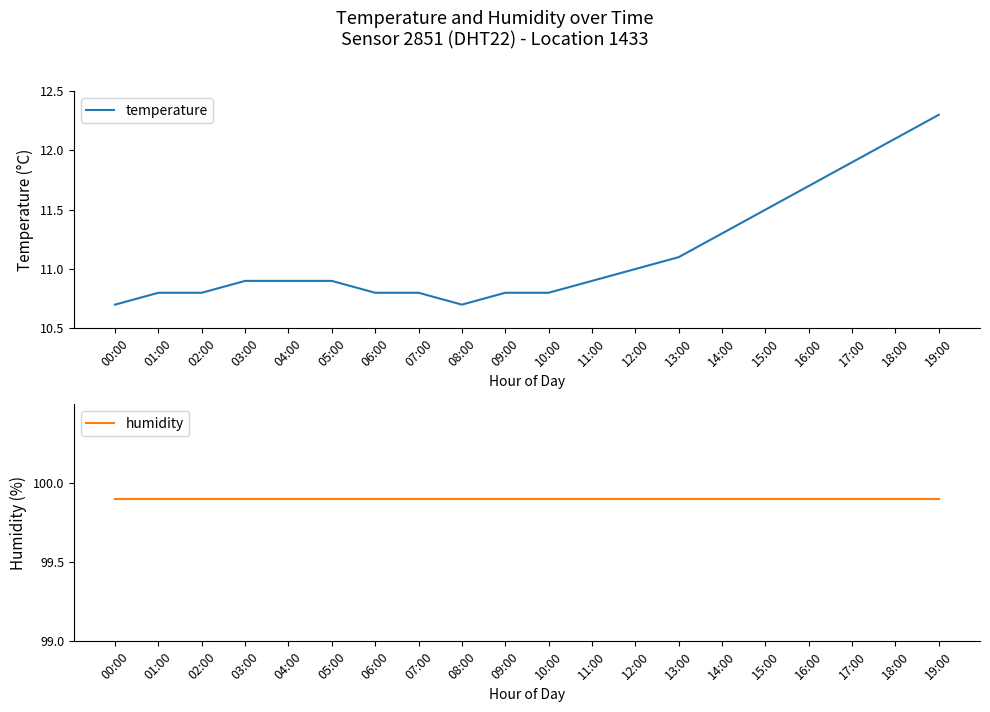

What is the maximum value for humidity?

99.9